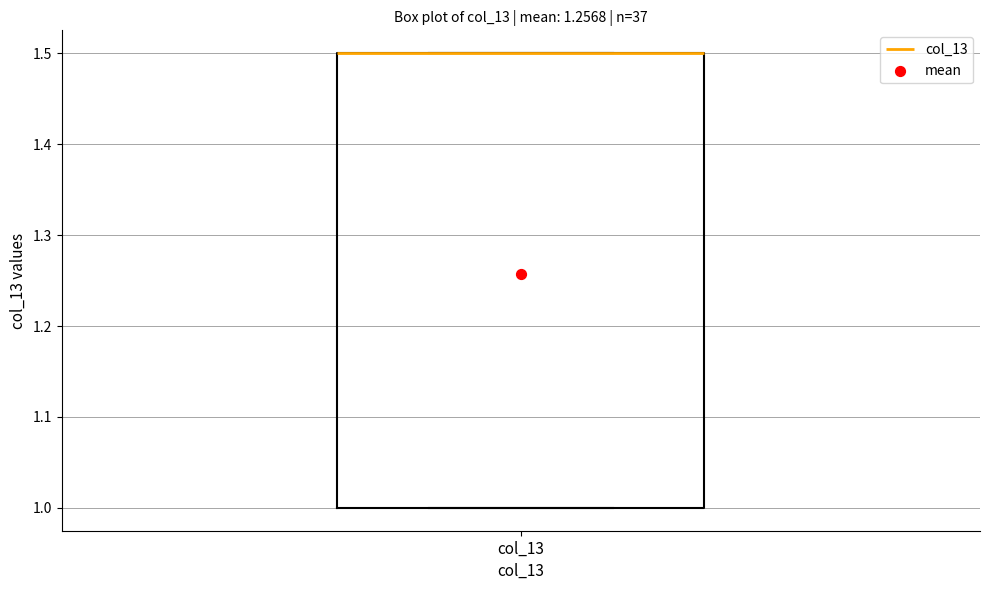

Read this box plot against the y-axis: the position of the median line, the range covered by the box, and the ends of both whiskers. The values are not printed on the chart, so give them approximately, as read against the axis.

median 1.5 (drawn on the box's upper edge), box 1.0 to 1.5, whiskers 1.0 to 1.5